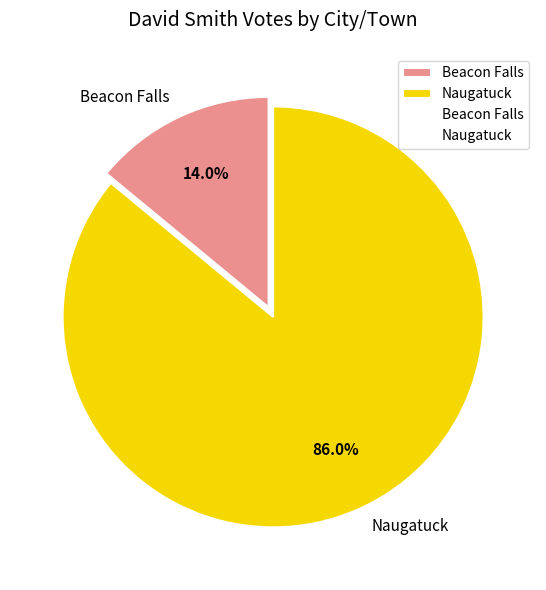

What percentage is the Naugatuck slice, to the nearest percent?

86%